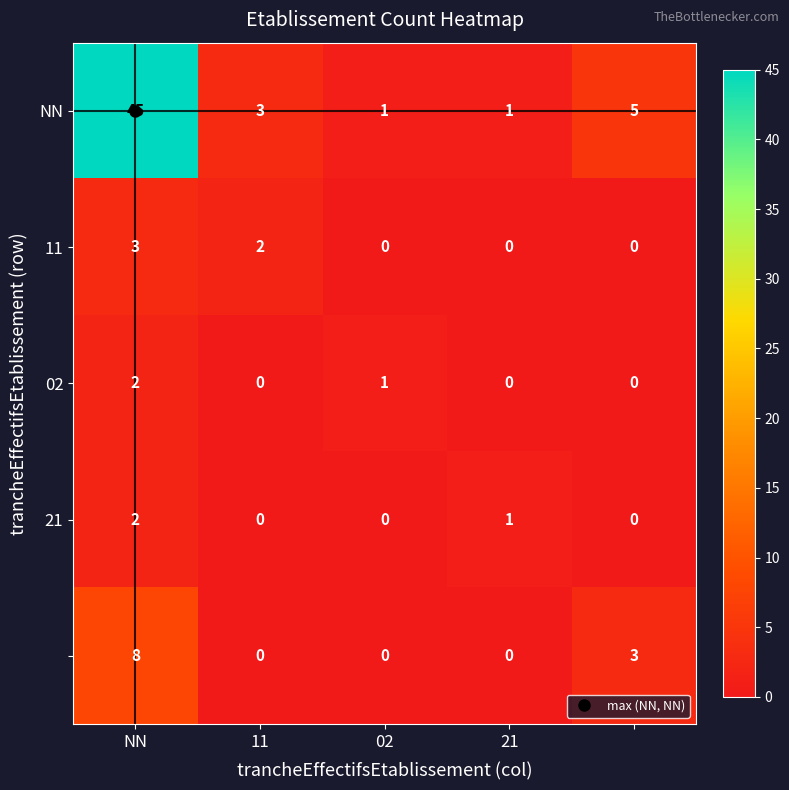

What is the maximum value shown in the chart?

45